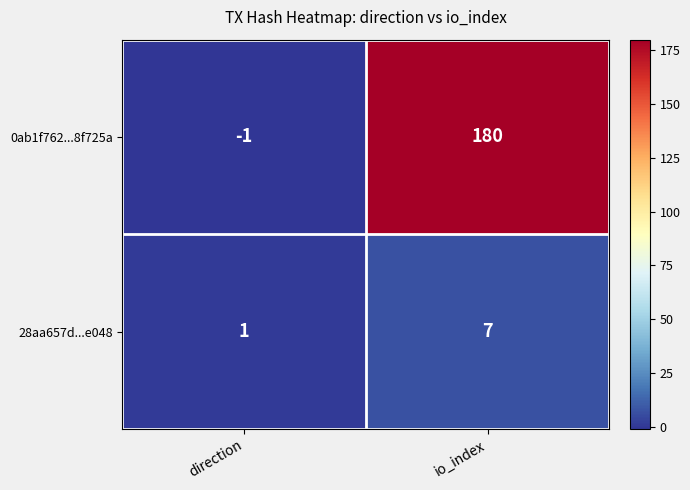

Is it true that 0ab1f762...8f725a equals -2 at direction?

False